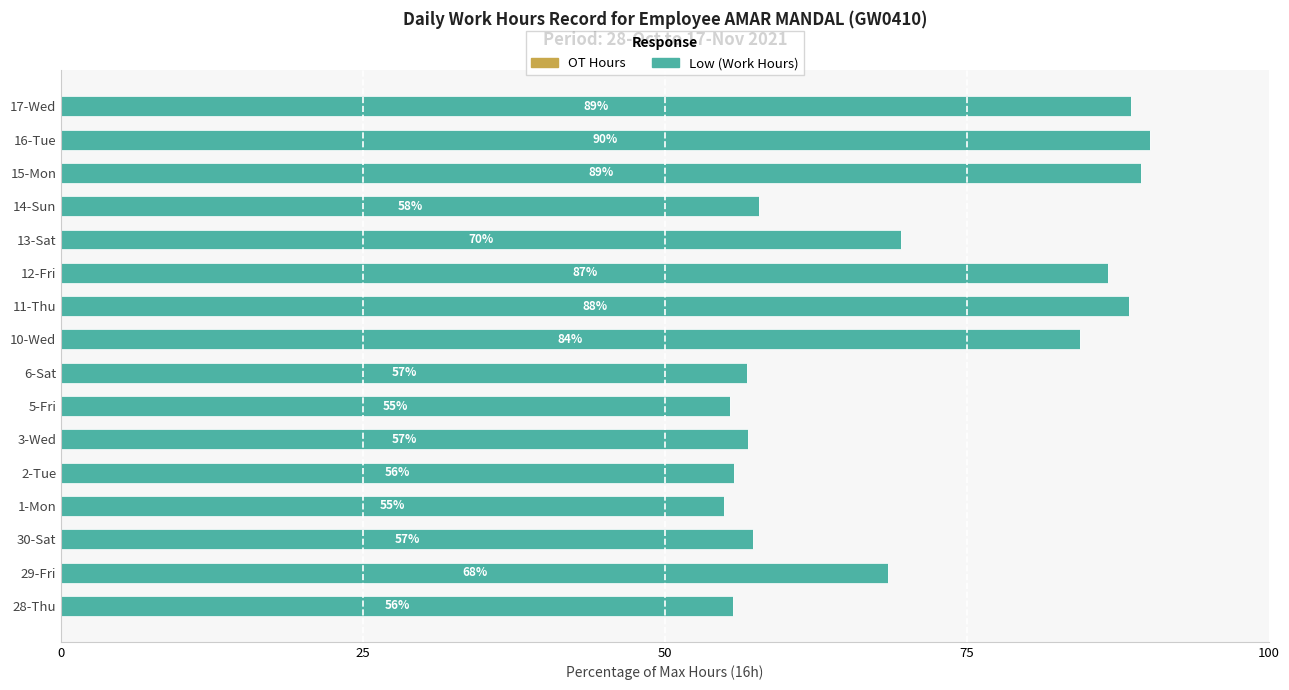

What is the greatest value displayed?

90.1